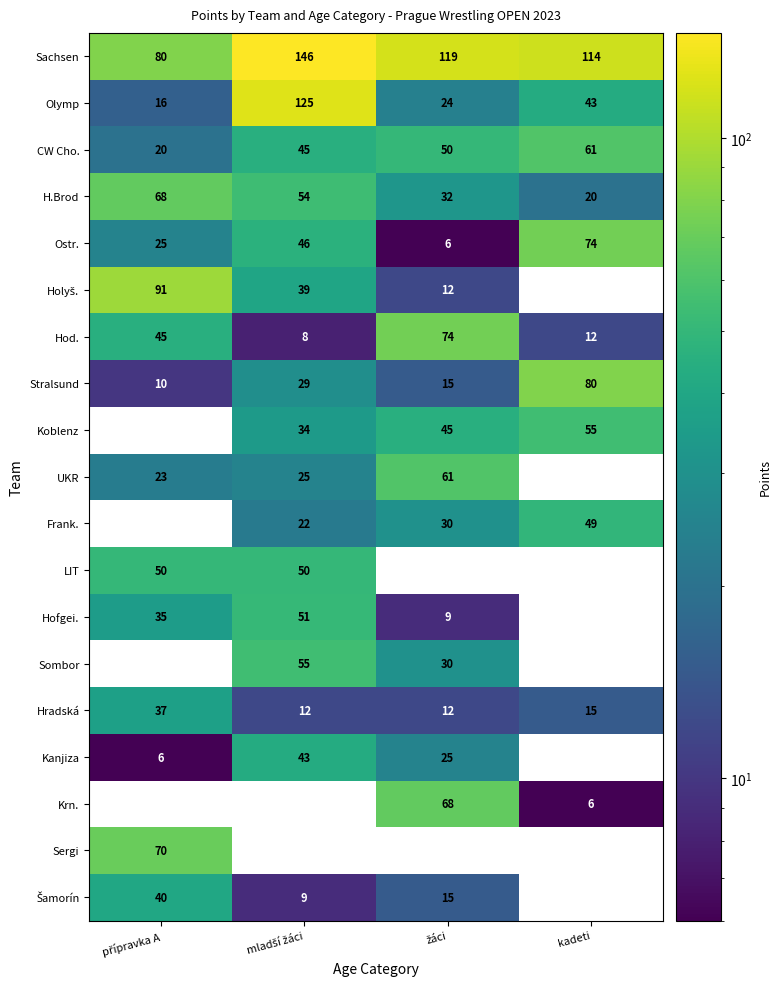

The CW Cho. series shows 88 at kadeti. True or false?

False